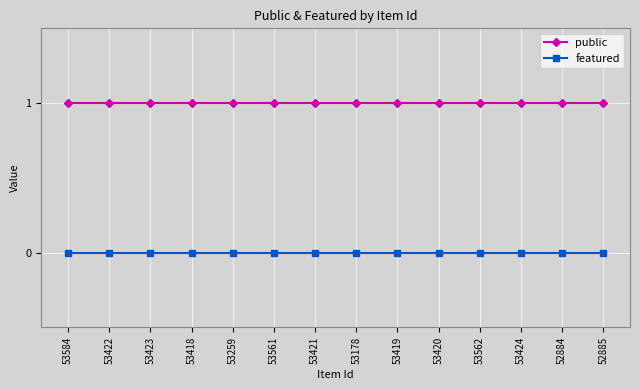

True or false: public and featured cross at least once.

False